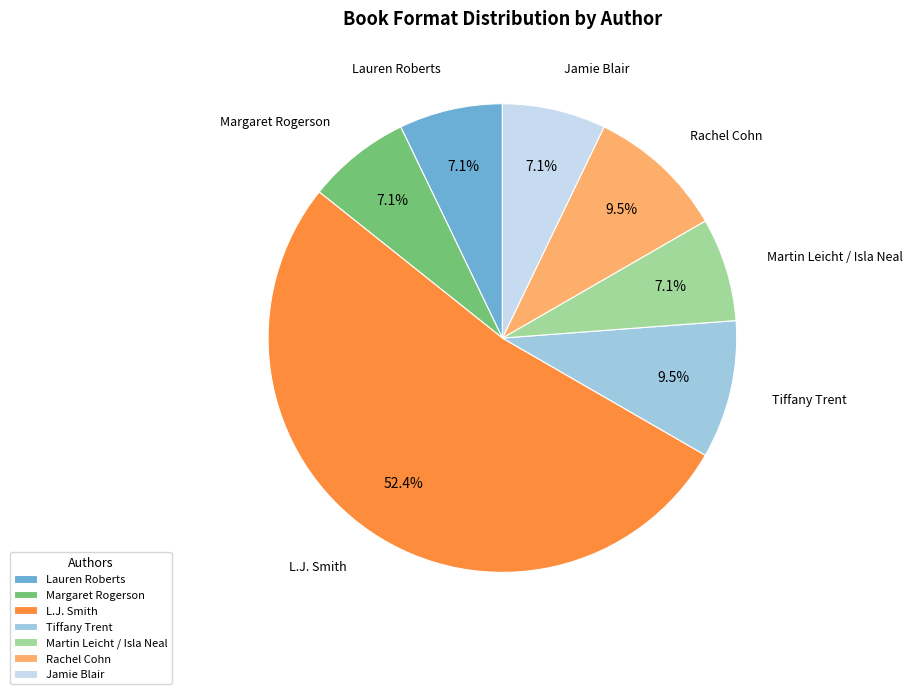

Which slice is the largest?

L.J. Smith